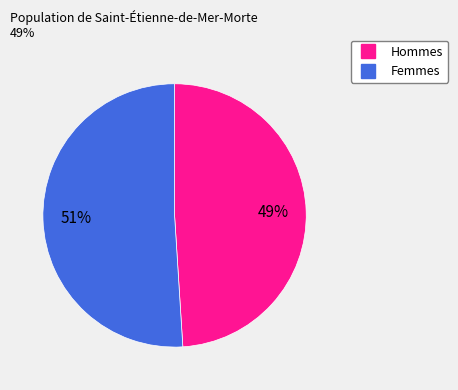

To the nearest percent, what is the average slice percentage?

50%